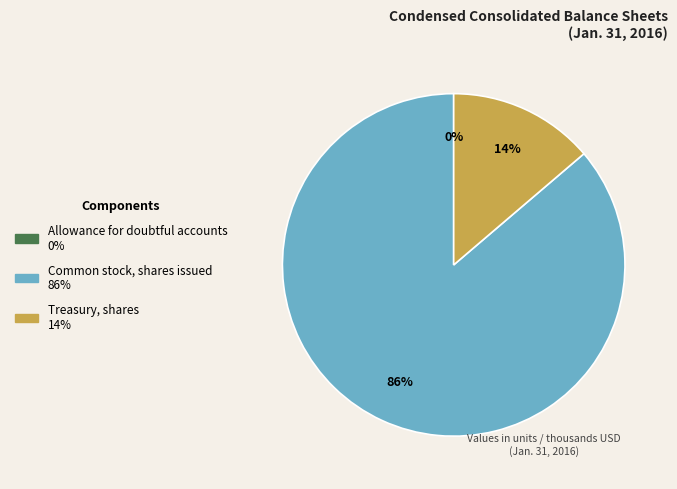

What is the largest slice in the pie chart?

Common stock, shares issued